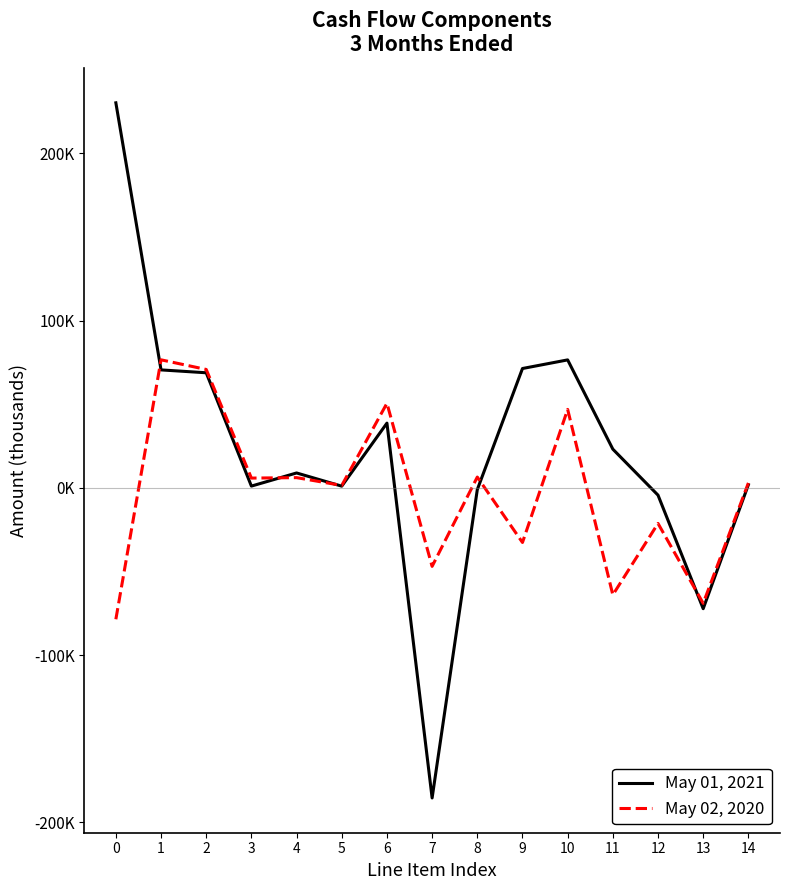

What is the sum of the May 01, 2021 values at 6 and 8?

37776